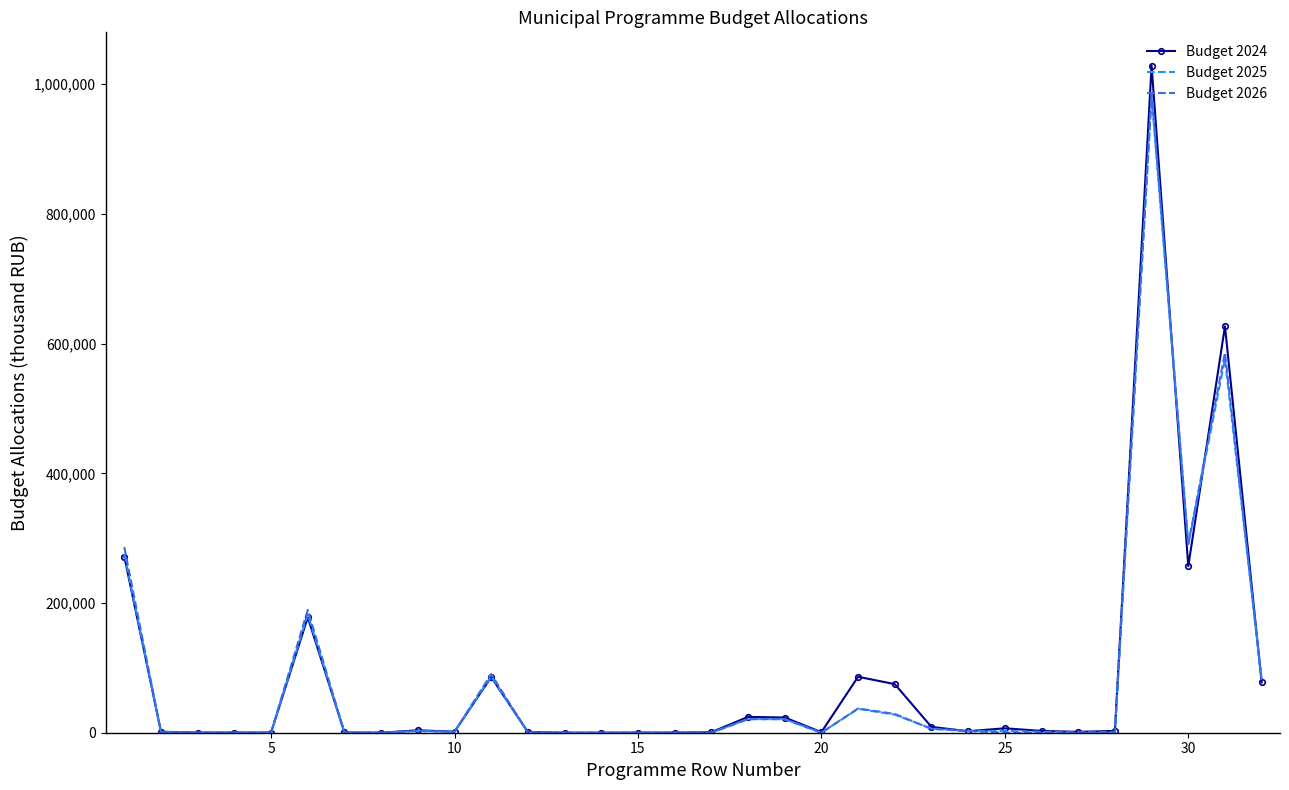

At how many categories does at least one series exceed 875132?

1